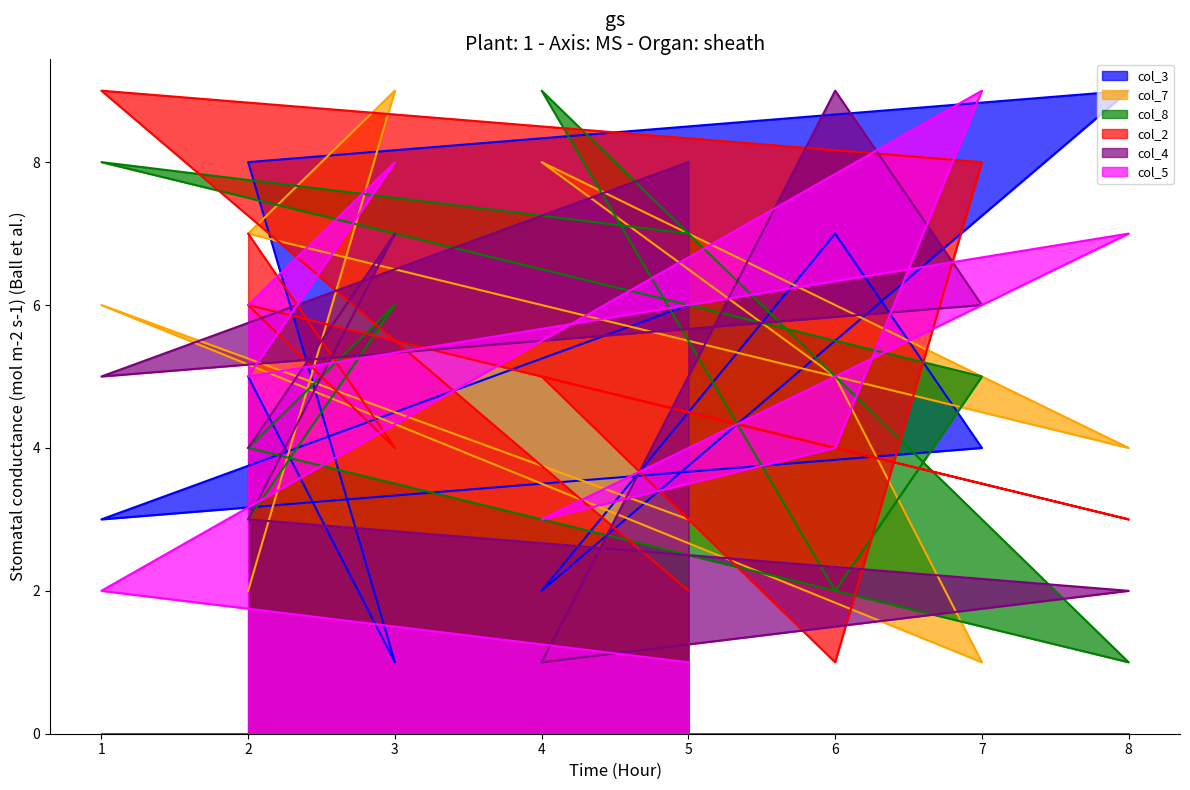

What is the difference between the maximum and minimum values in the col_3 series?

8